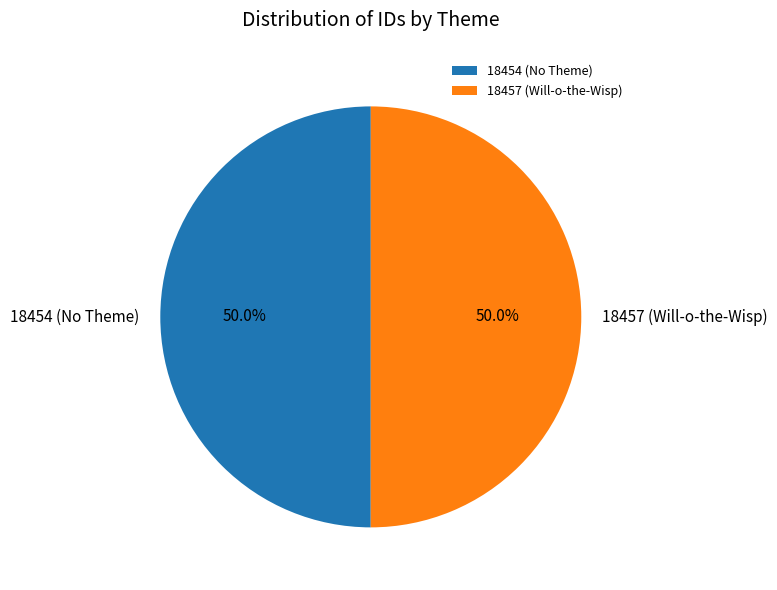

How much of the chart is everything except 18457 (Will-o-the-Wisp)?

50.0%